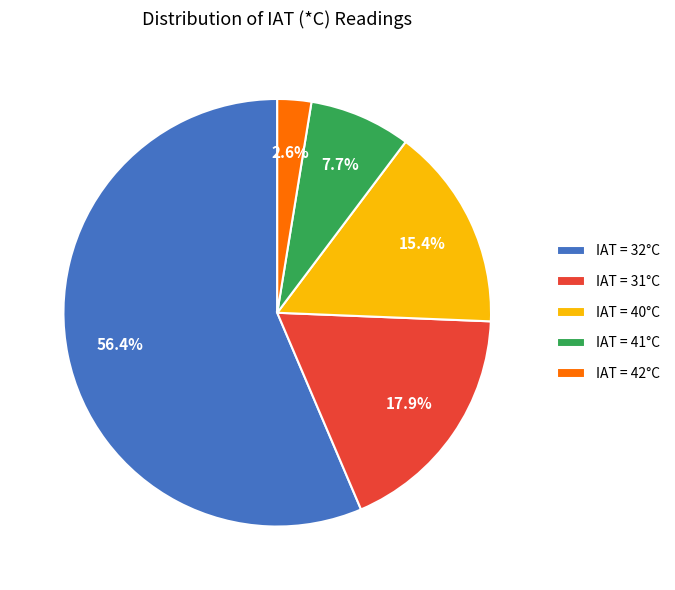

Which slice is the largest?

IAT = 32°C